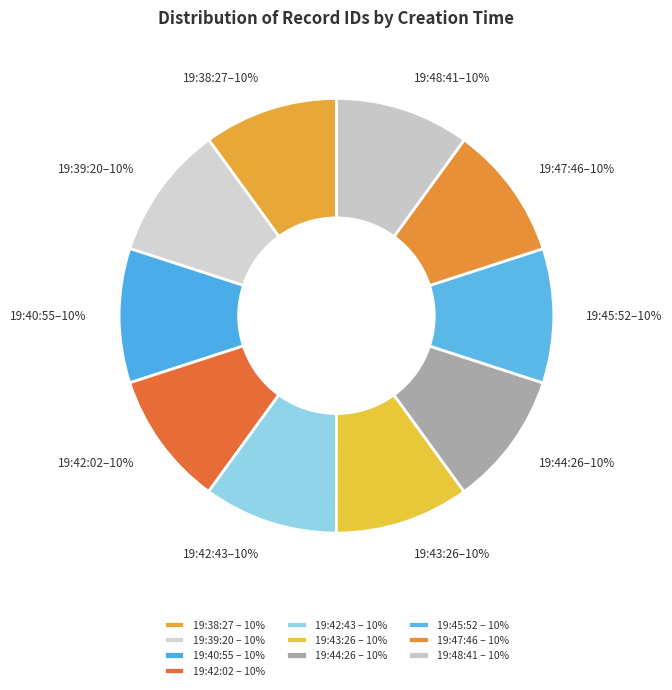

The 19:42:02 slice represents 15% of the pie. True or false?

False